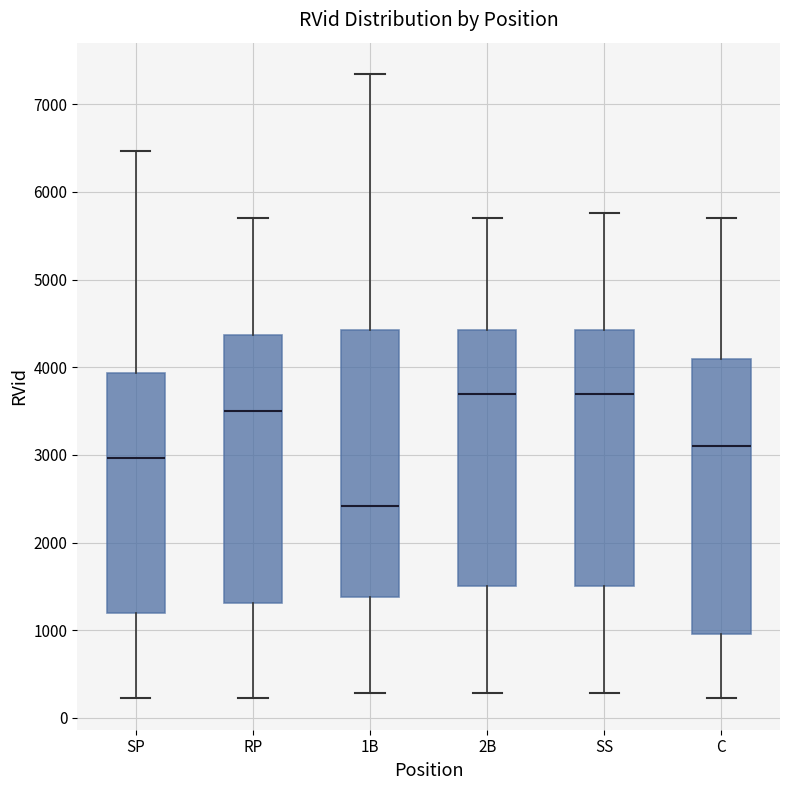

Which box has the lowest median line?

1B